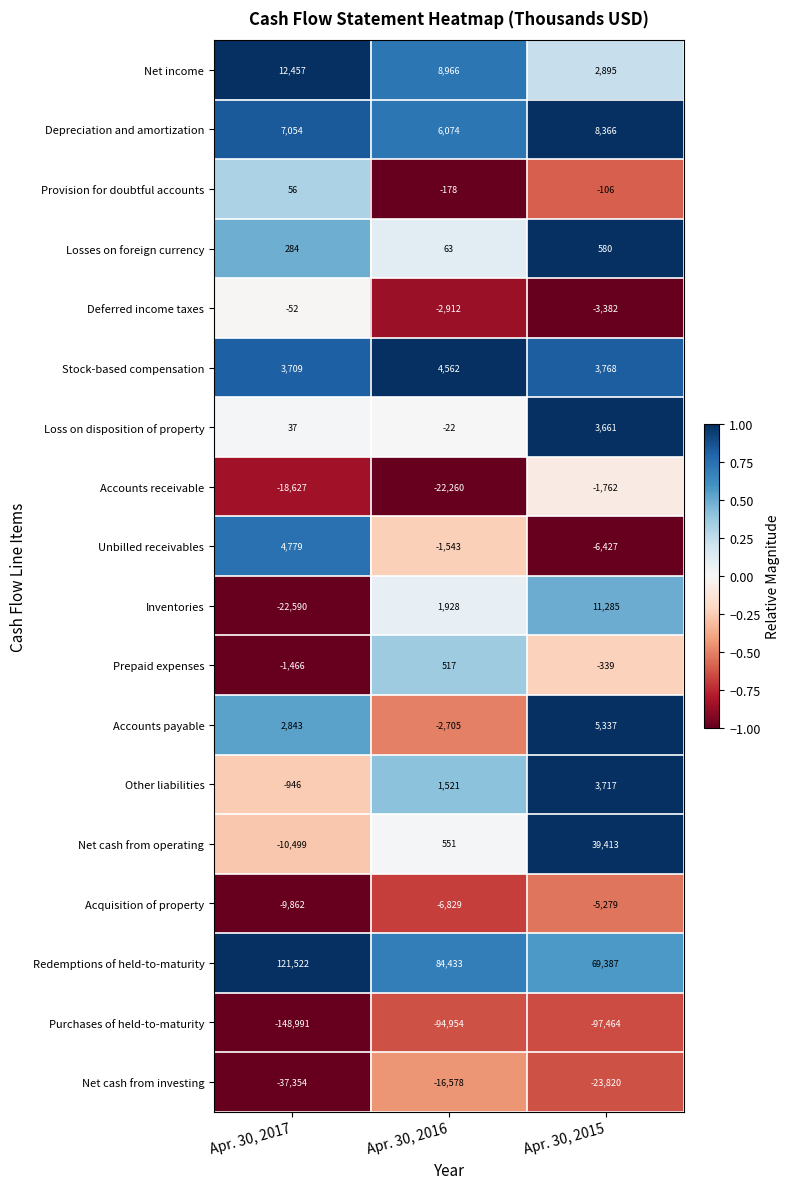

What is the difference between the Net income values at Apr. 30, 2017 and Apr. 30, 2016?

3491